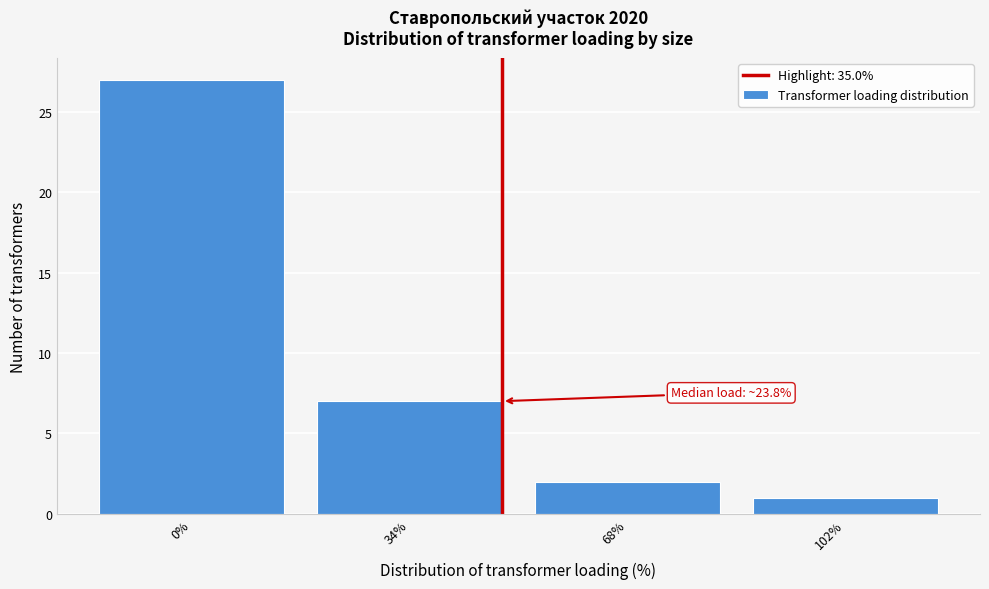

Reading right to left, extract all data points from this chart.

102%=1	68%=2	34%=7	0%=27